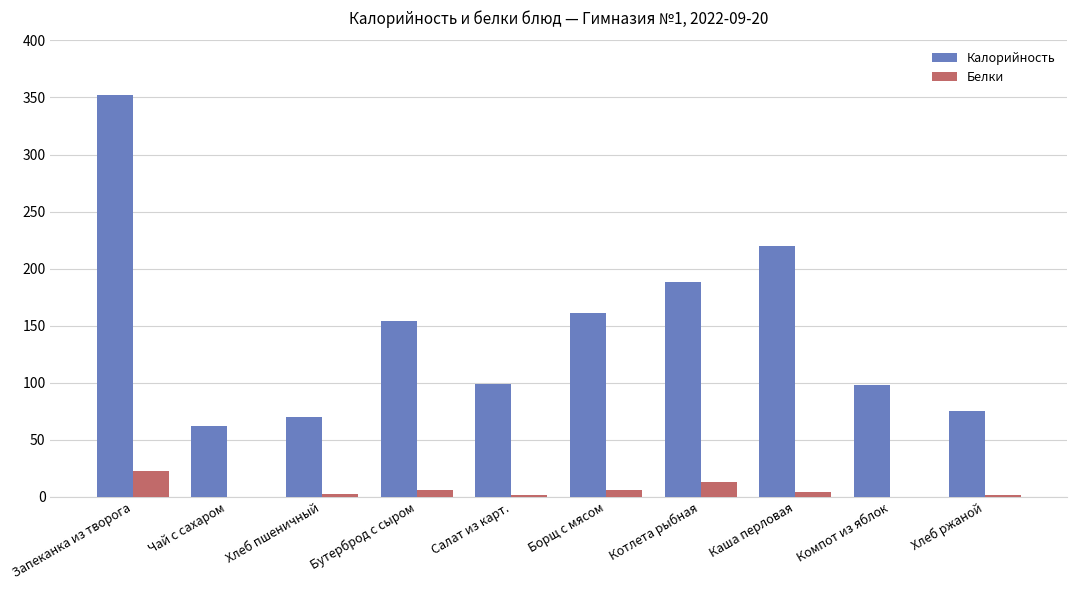

Count the number of data series in this chart.

2